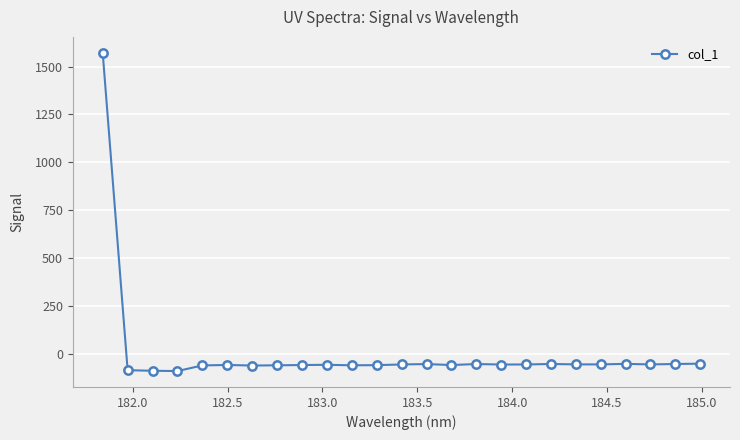

What is the maximum value shown in the chart?

1572.0